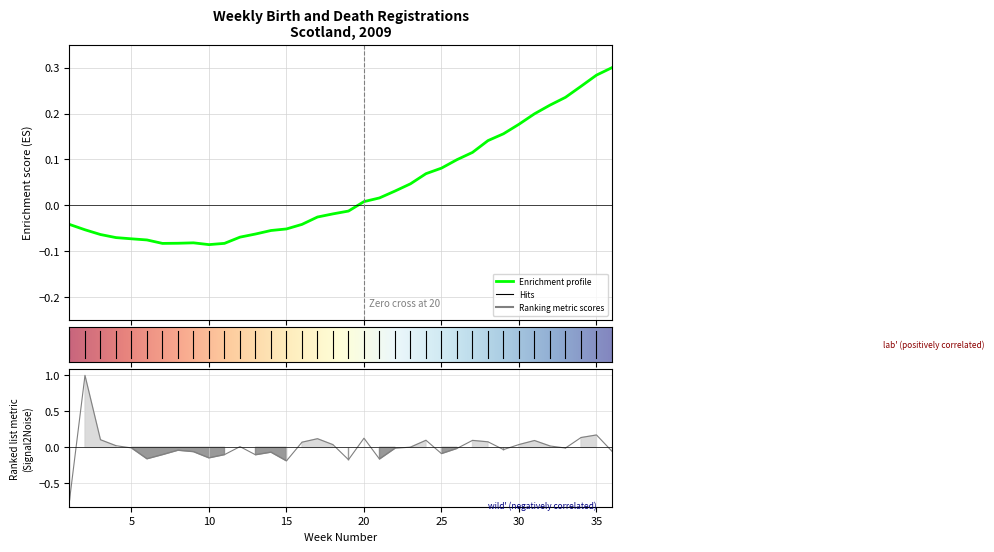

The value at 10 is -0.2. True or false?

False